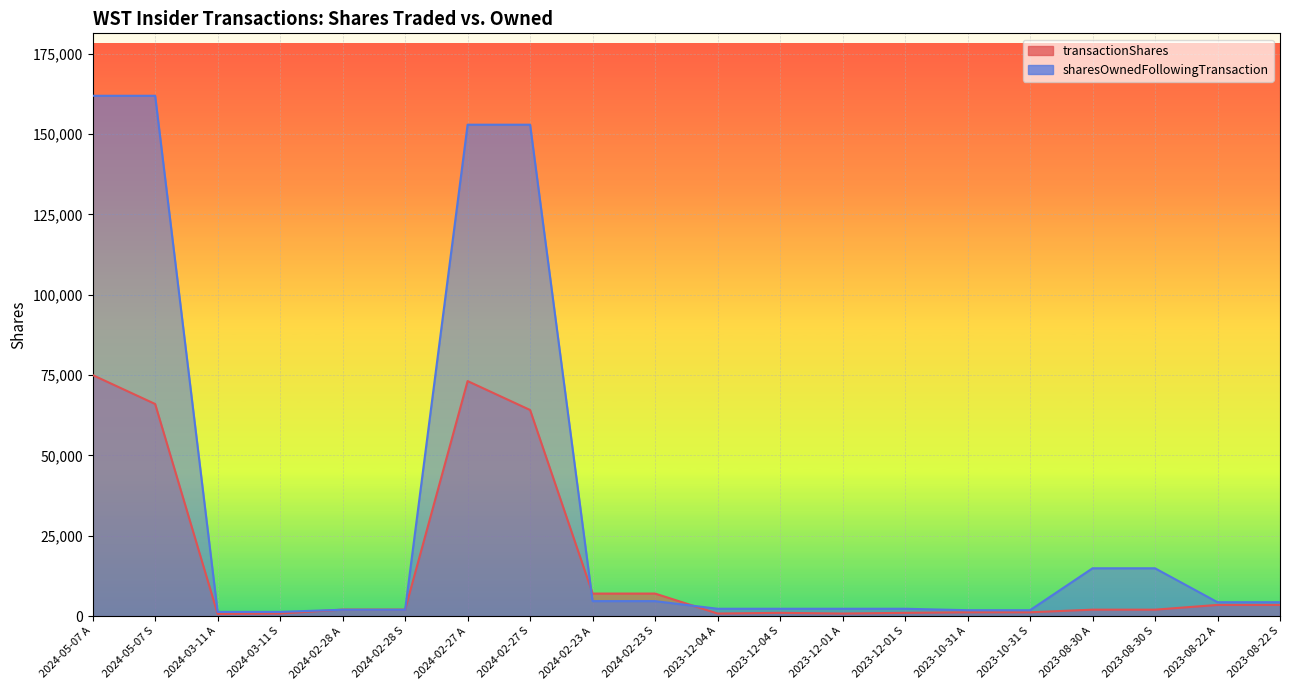

What is the label of the 18th point from the left?

2023-08-30 S